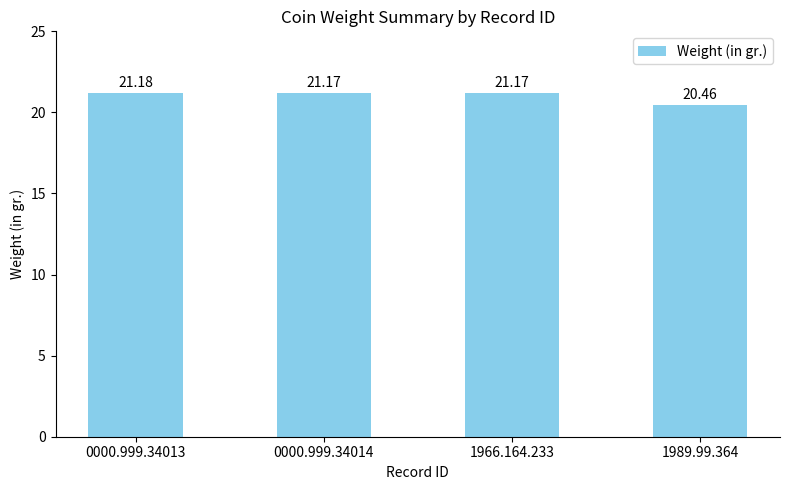

What is the average value?

21.0